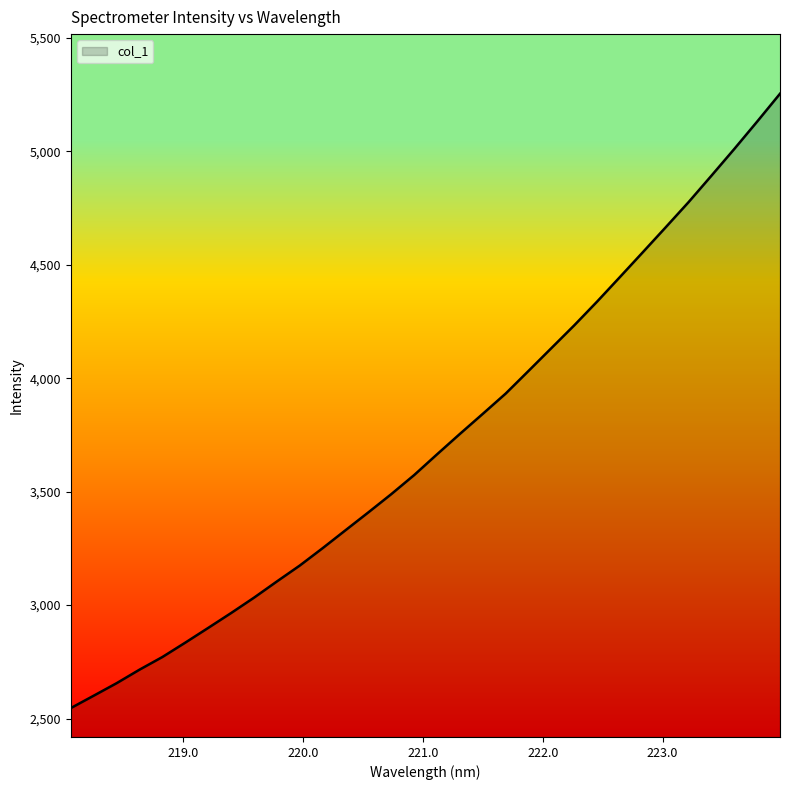

What is the difference between the maximum and minimum values?

2708.4